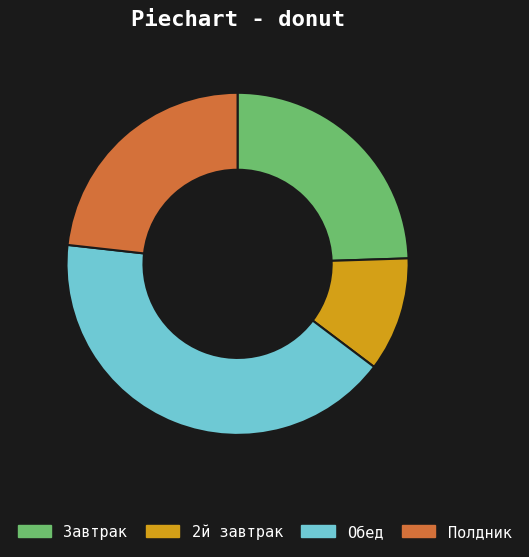

Do Завтрак and 2й завтрак together represent more than half of the pie?

No